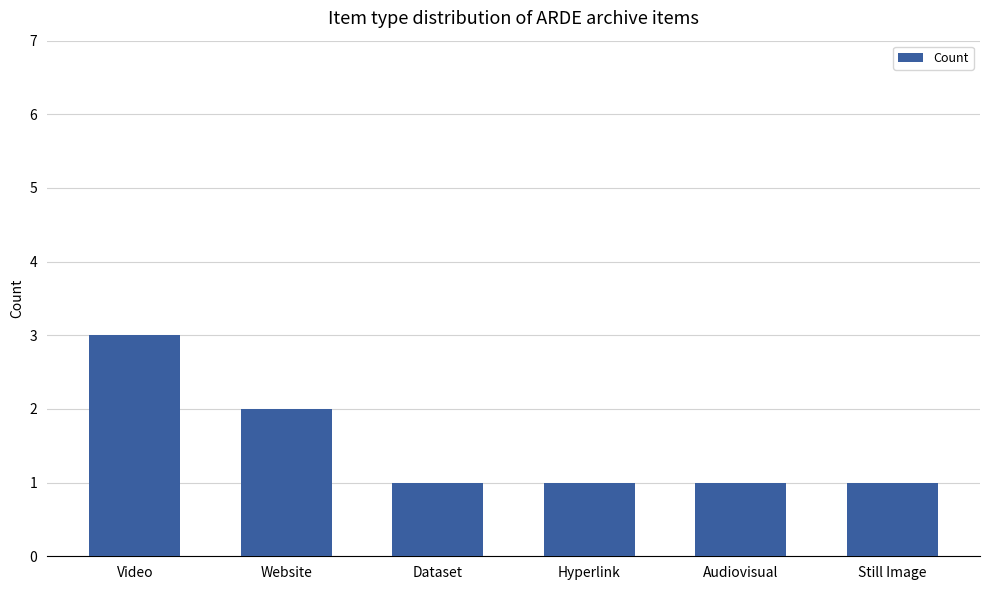

What is the greatest value displayed?

3